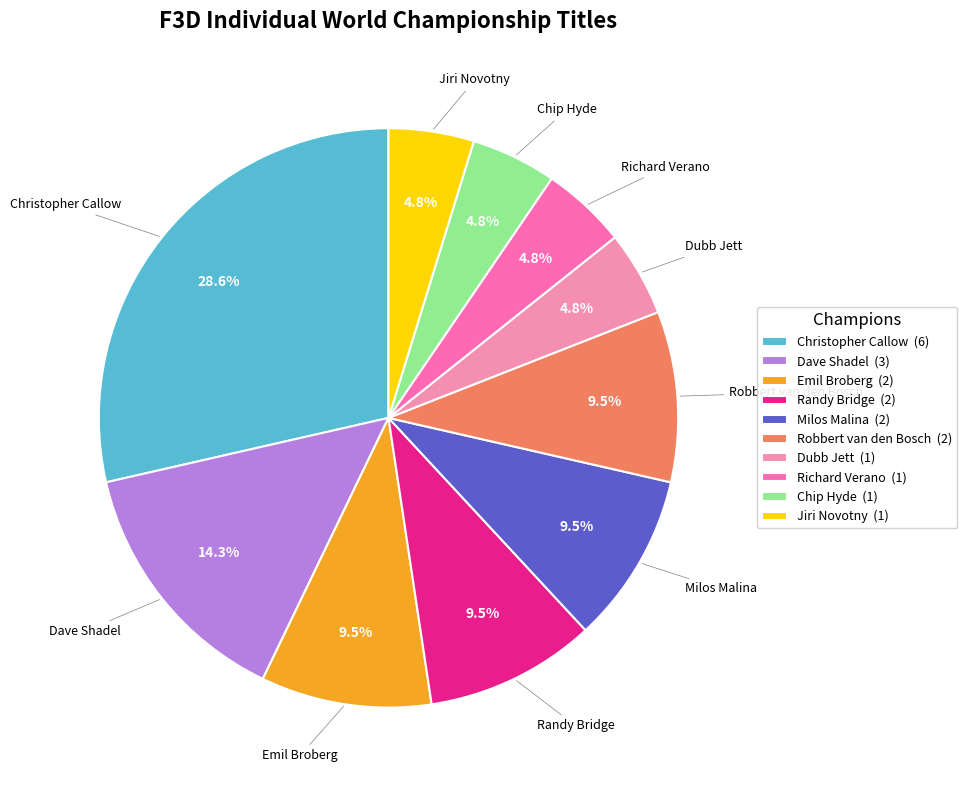

Combined, what portion of the pie is Randy Bridge and Richard Verano?

14.3%